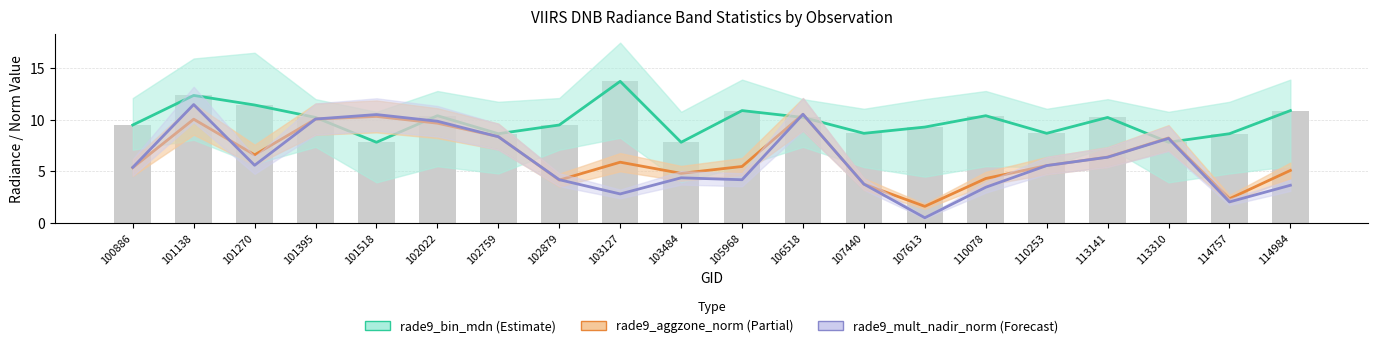

Between 106518 and 114984, which is larger?

114984